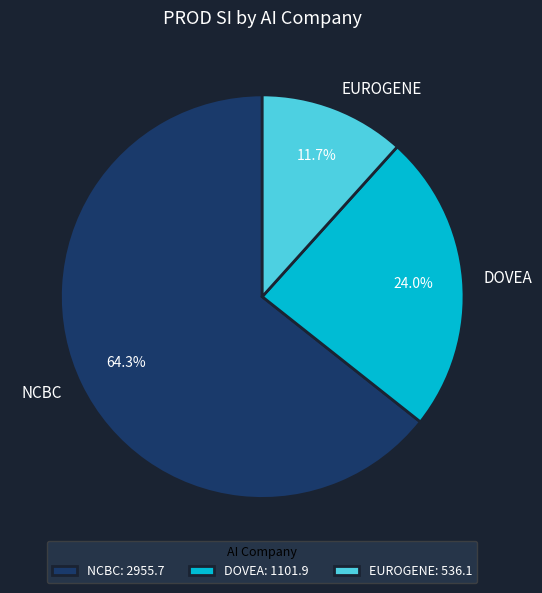

Which has a higher value, DOVEA or NCBC?

NCBC